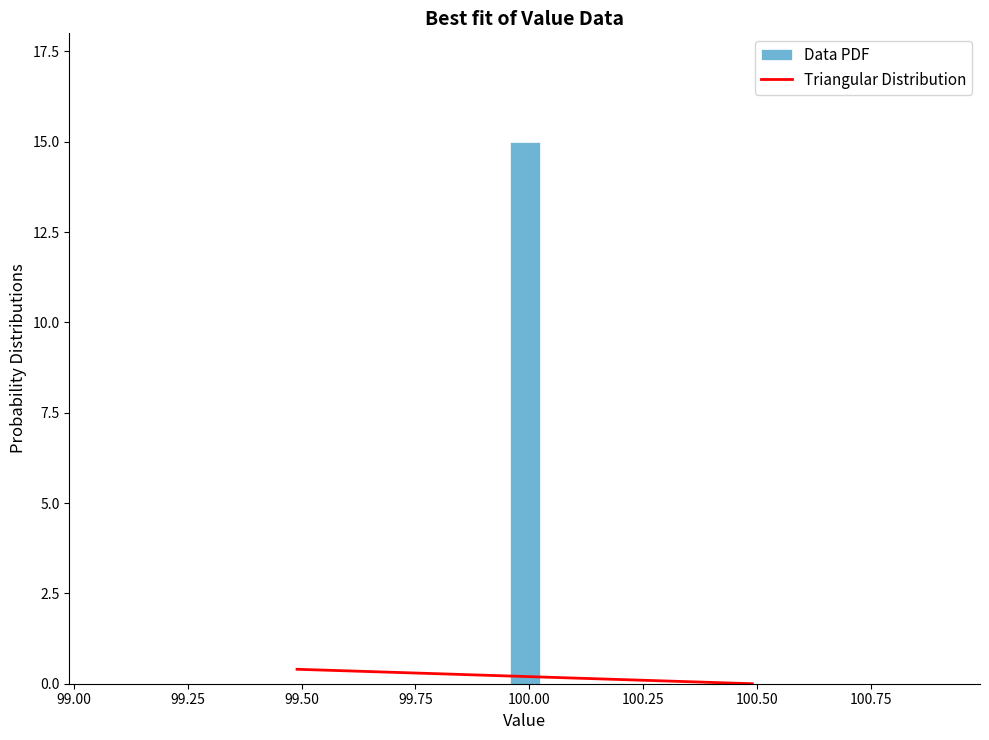

Read against the x-axis, roughly where is the centre of the tallest bar?

100.00